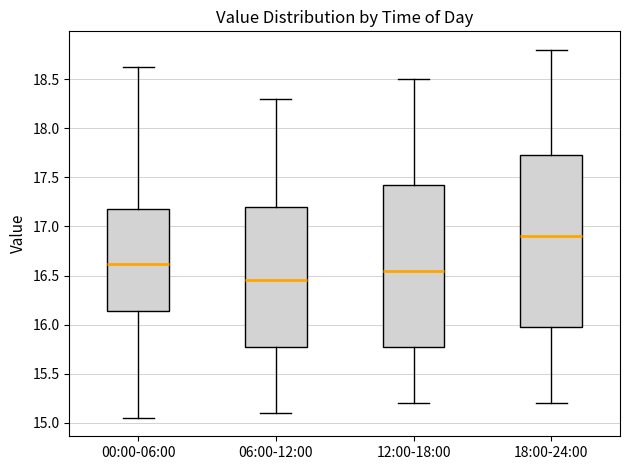

Reading left to right, transcribe this box plot: for each box, give where its median line is, the range the box spans, and where its two whiskers end, as read against the y-axis. The values are not printed on the chart, so give them approximately, as read against the axis.

00:00-06:00: median 16.60, box 16.15 to 17.20, whiskers 15.05 to 18.60
06:00-12:00: median 16.45, box 15.80 to 17.20, whiskers 15.10 to 18.30
12:00-18:00: median 16.55, box 15.80 to 17.45, whiskers 15.20 to 18.50
18:00-24:00: median 16.90, box 16.00 to 17.75, whiskers 15.20 to 18.80